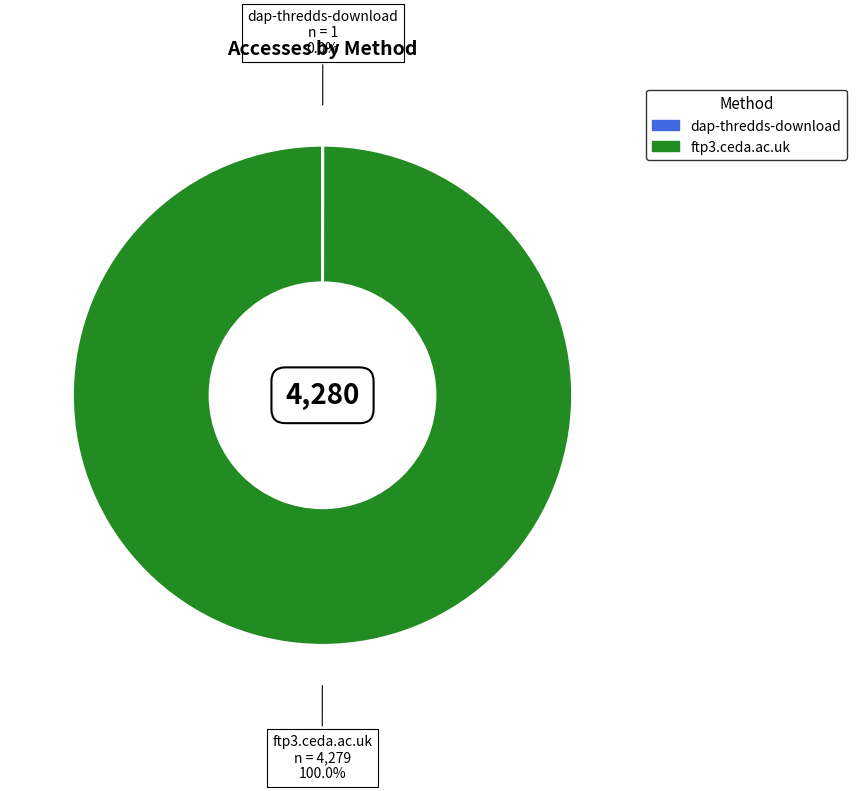

Is there a majority slice in this chart?

Yes